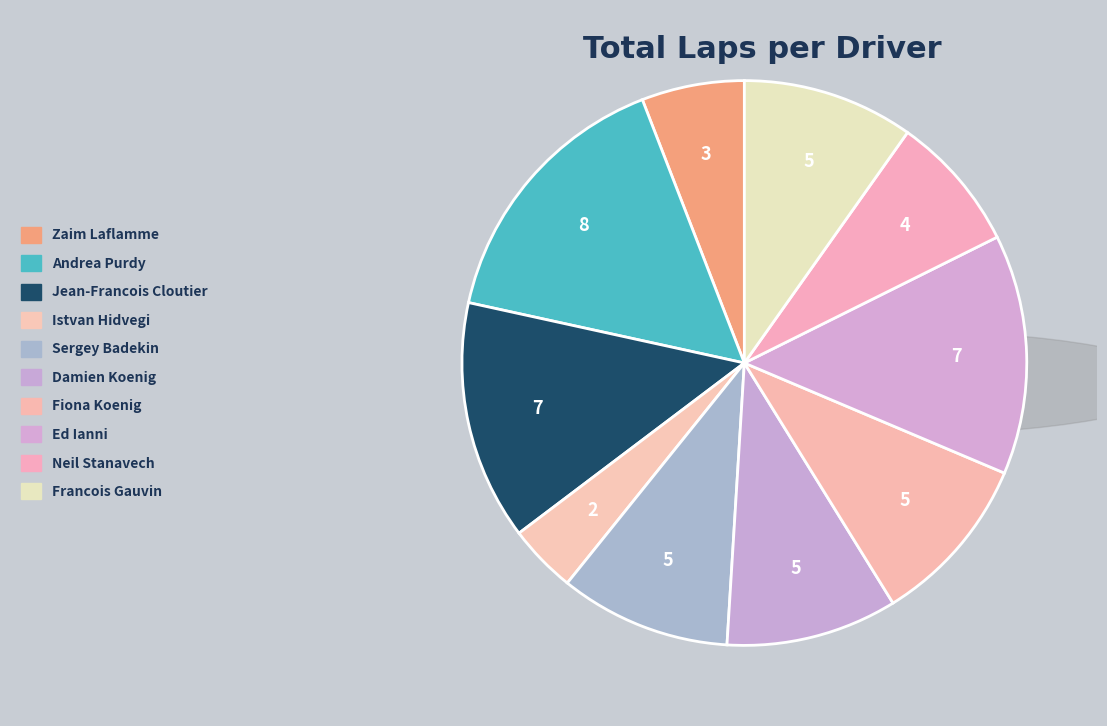

What is the total percentage of Zaim Laflamme and Istvan Hidvegi?

9.8%